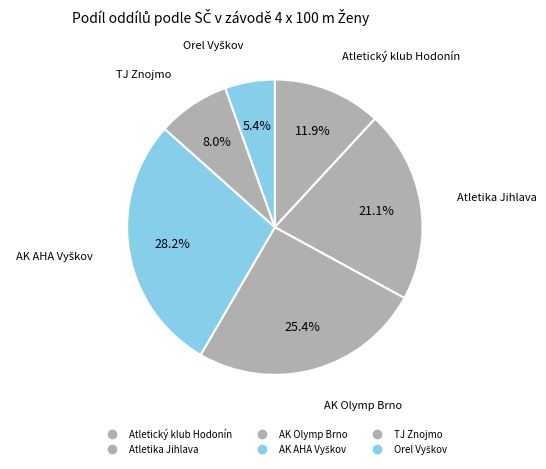

True or false: Orel Vyškov accounts for 5% of the total.

True